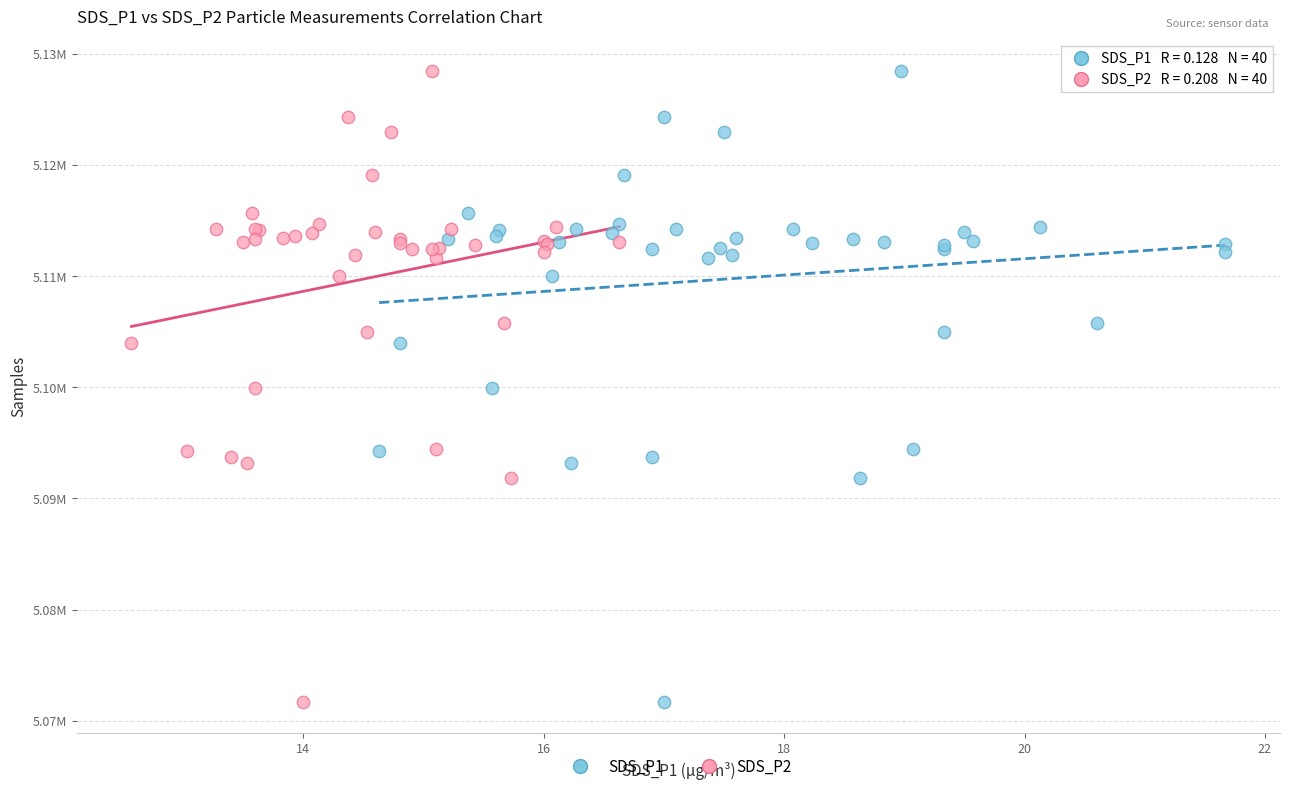

What are all the series names shown in the legend?

SDS_P1, SDS_P2